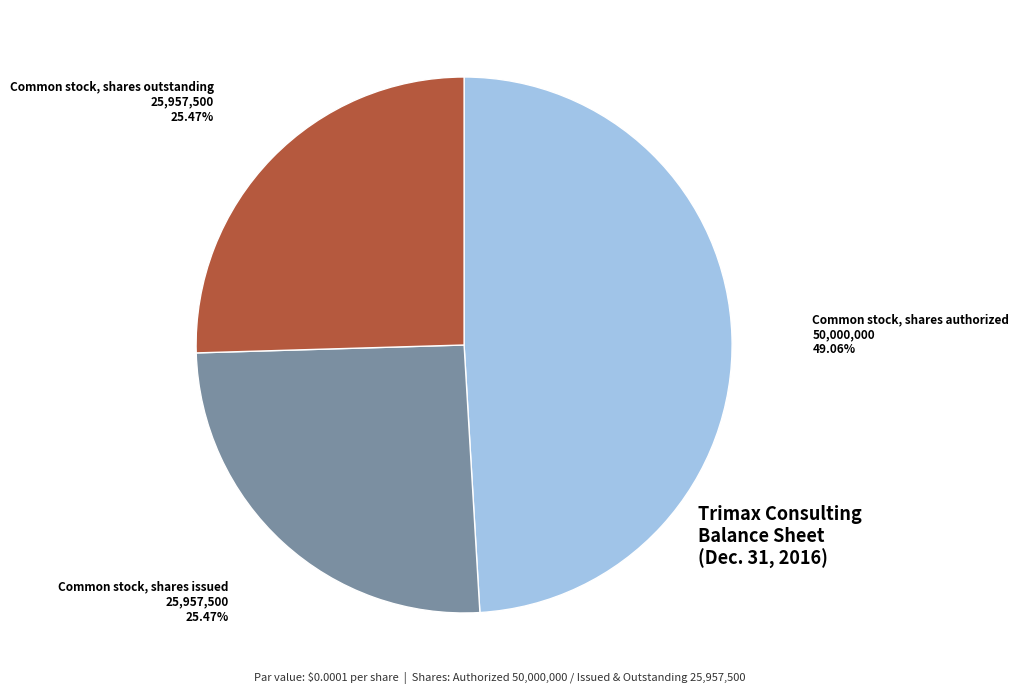

Does Common stock, shares authorized account for over 50% of the chart?

No